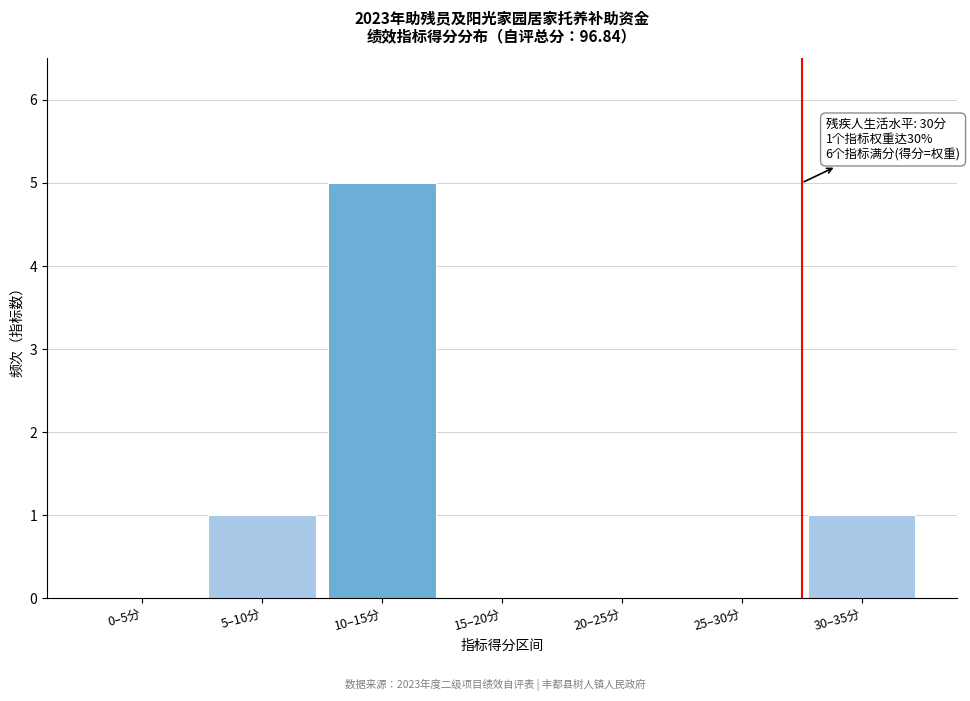

Reading left to right, transcribe all the data shown in this chart.

0–5分=0	5–10分=1	10–15分=5	15–20分=0	20–25分=0	25–30分=0	30–35分=1